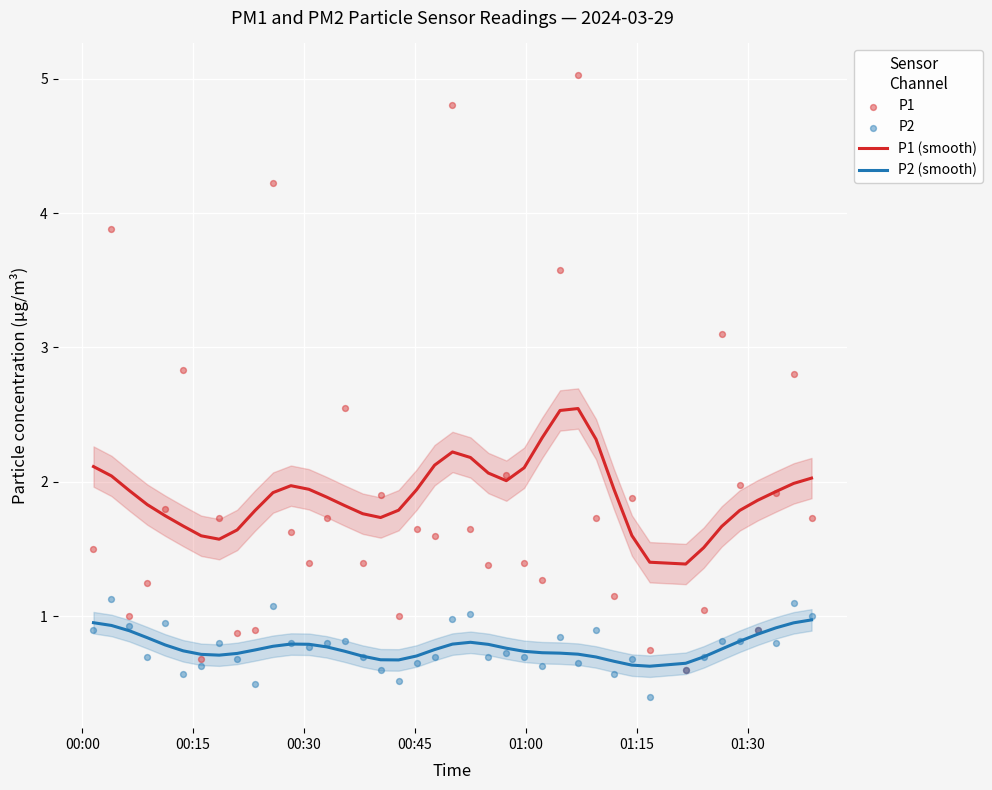

Which series reaches the maximum Y coordinate?

P1